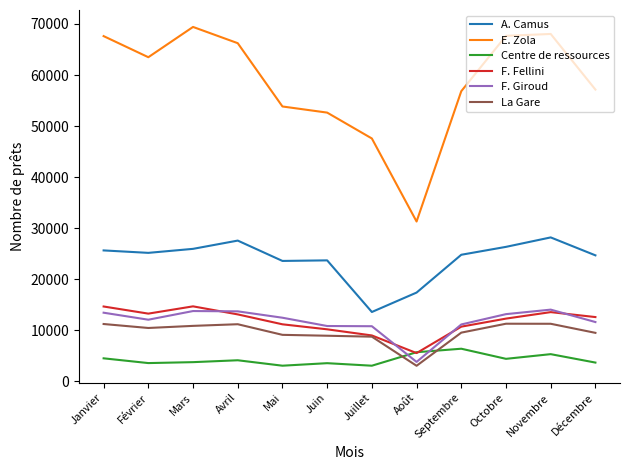

True or false: La Gare has a value of 7375 at Octobre.

False